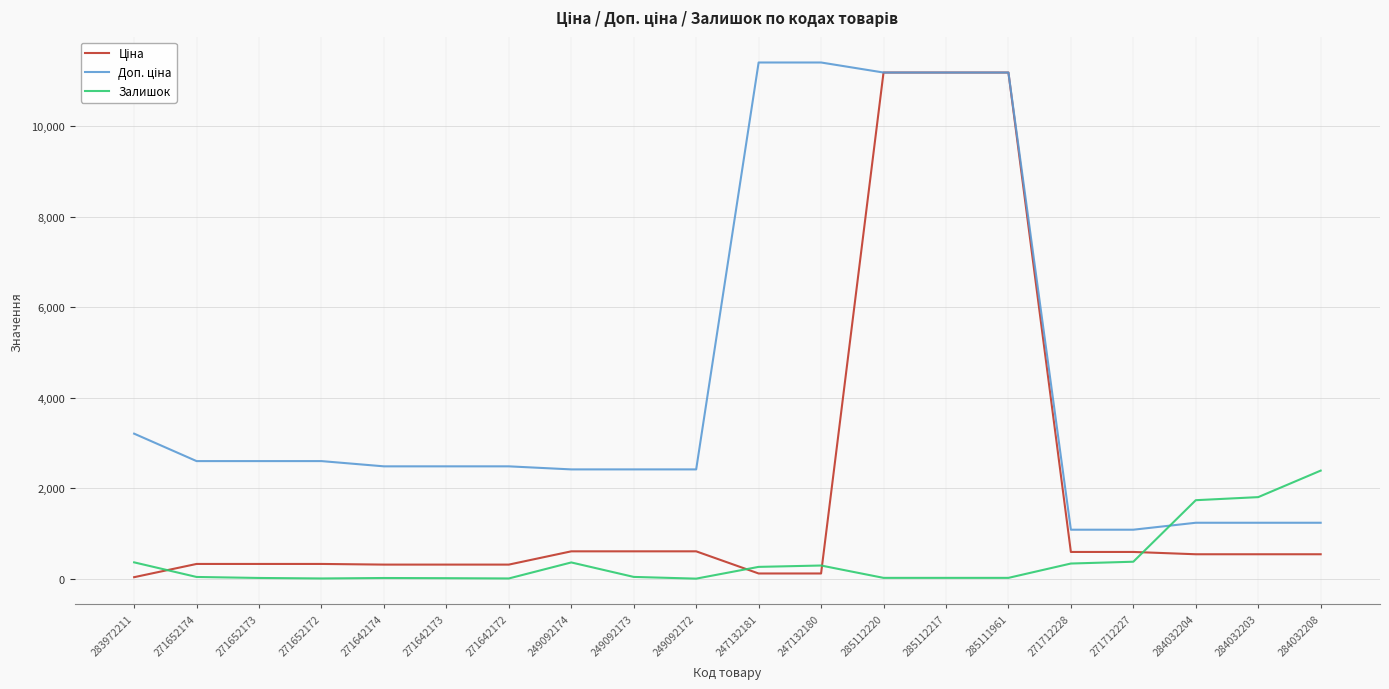

How many distinct data groups are displayed?

3